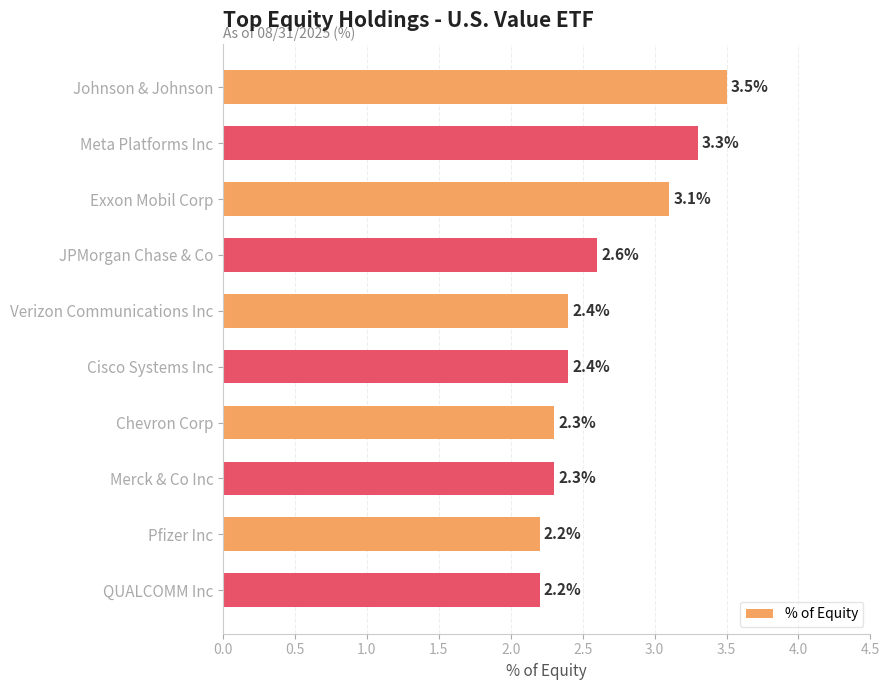

The chart shows a value of 3.3 at Meta Platforms Inc. True or false?

True